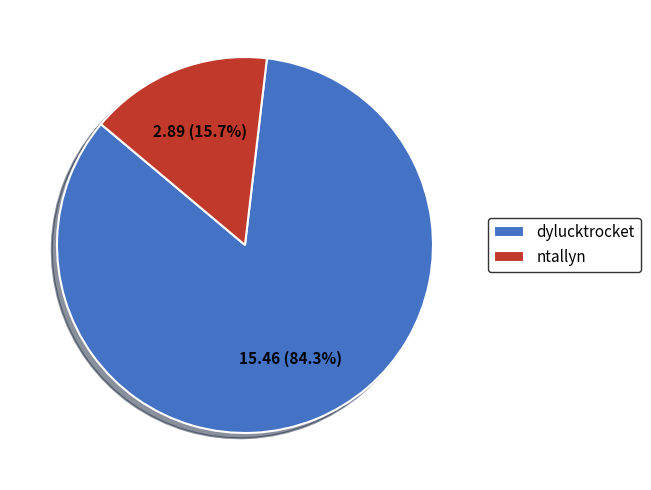

What percentage is the ntallyn slice, to the nearest percent?

16%